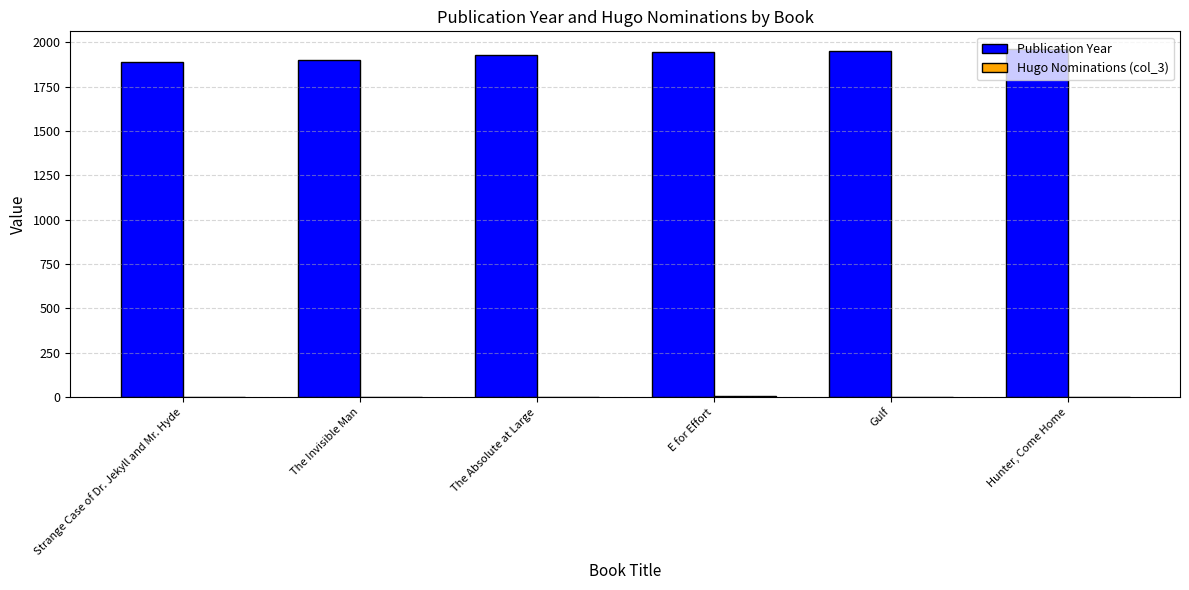

What is the sum of all Publication Year values?

11569